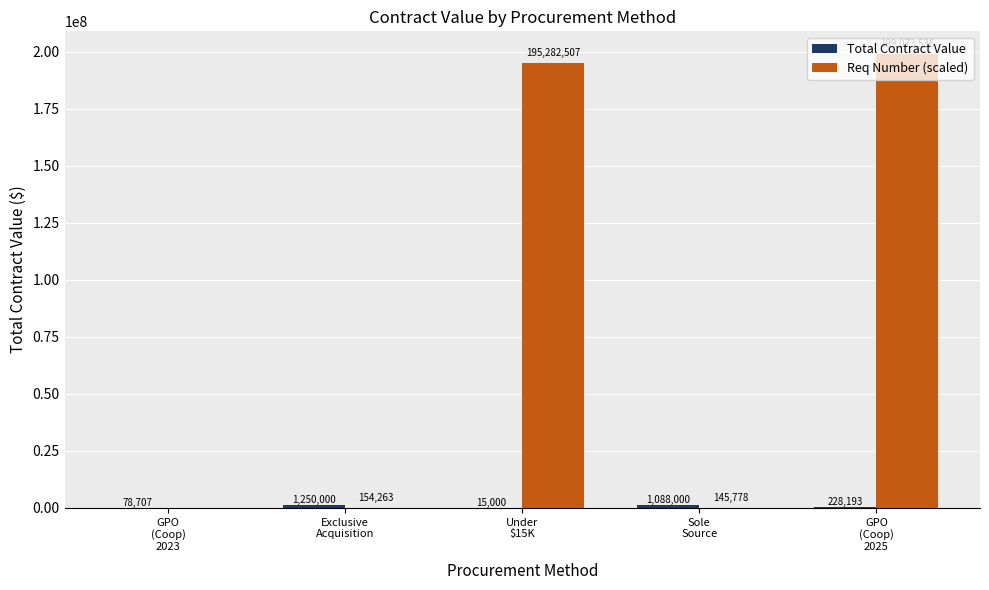

What is the sum of all Req Number (scaled) values?

394656084.0